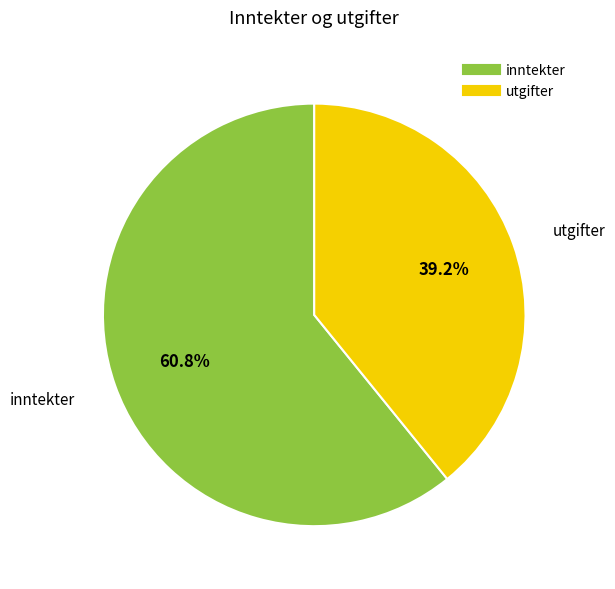

What percentage is the inntekter slice, to the nearest percent?

61%